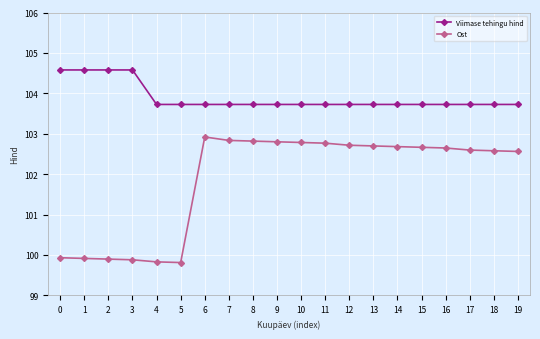

Which series has the largest range (max minus min)?

Ost